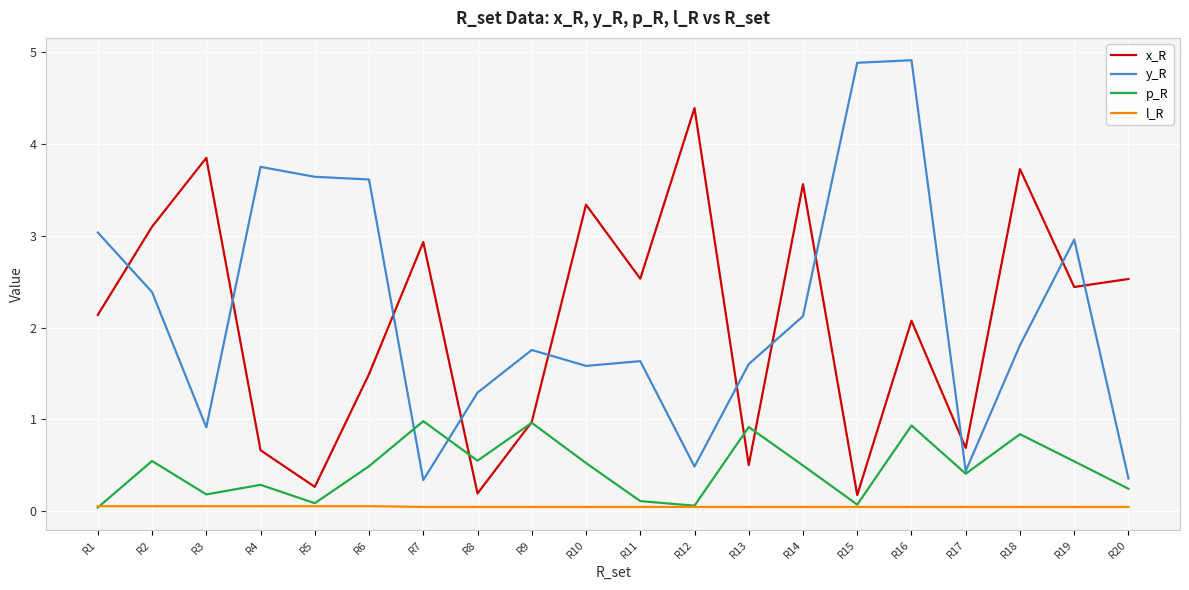

List the series in order of their peak value, highest first.

y_R, x_R, p_R, l_R